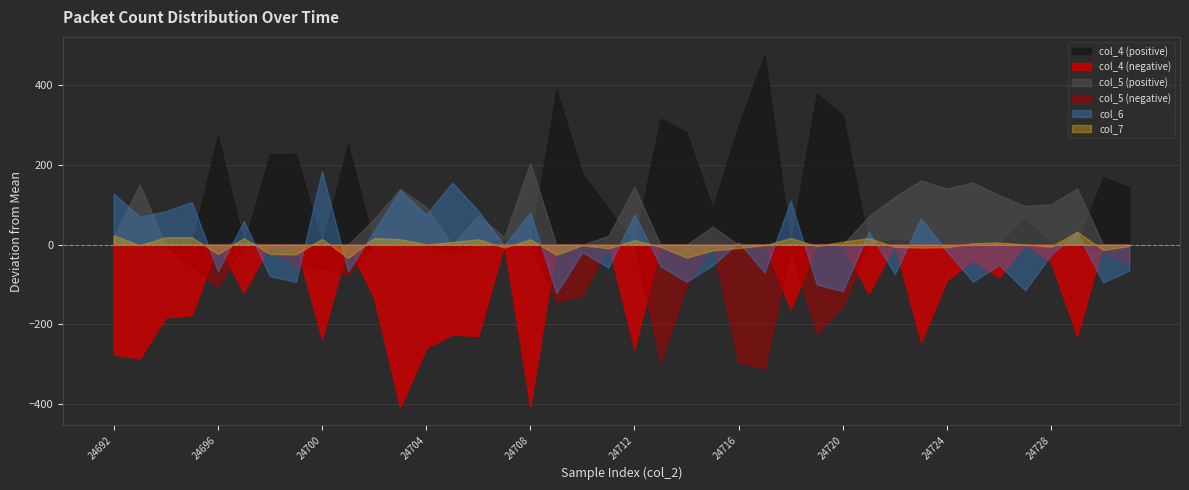

Which series has the largest total across all categories?

col_4 (positive)